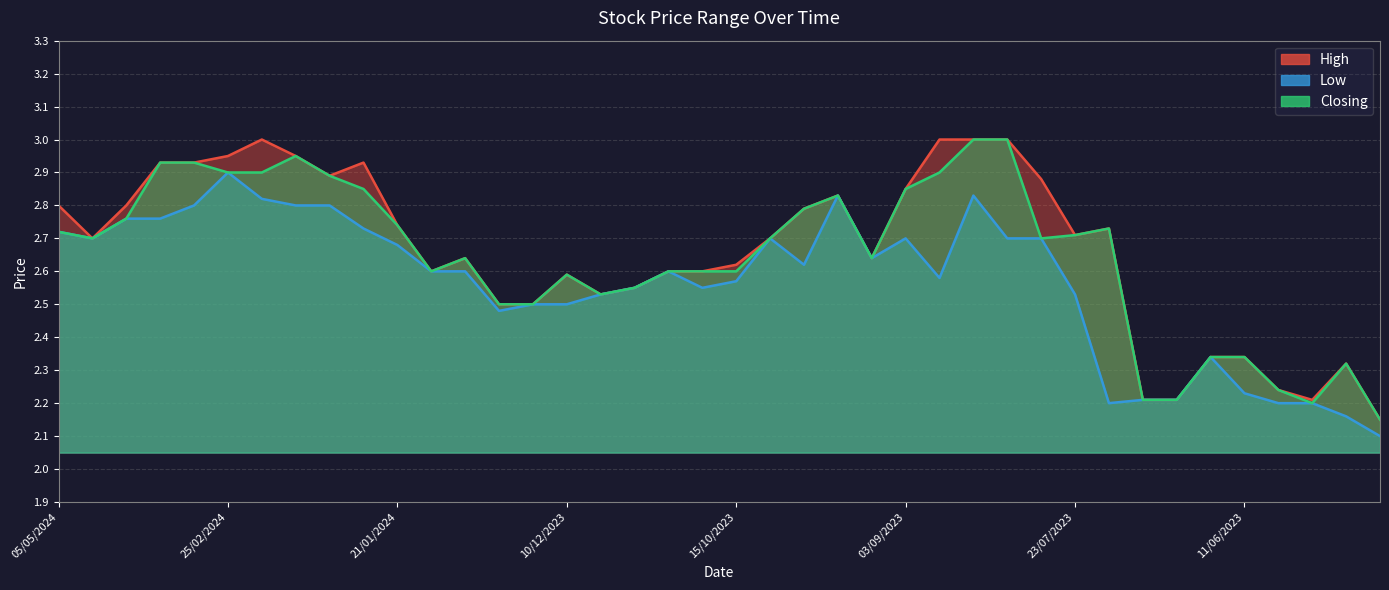

Which series has the largest range (max minus min)?

High